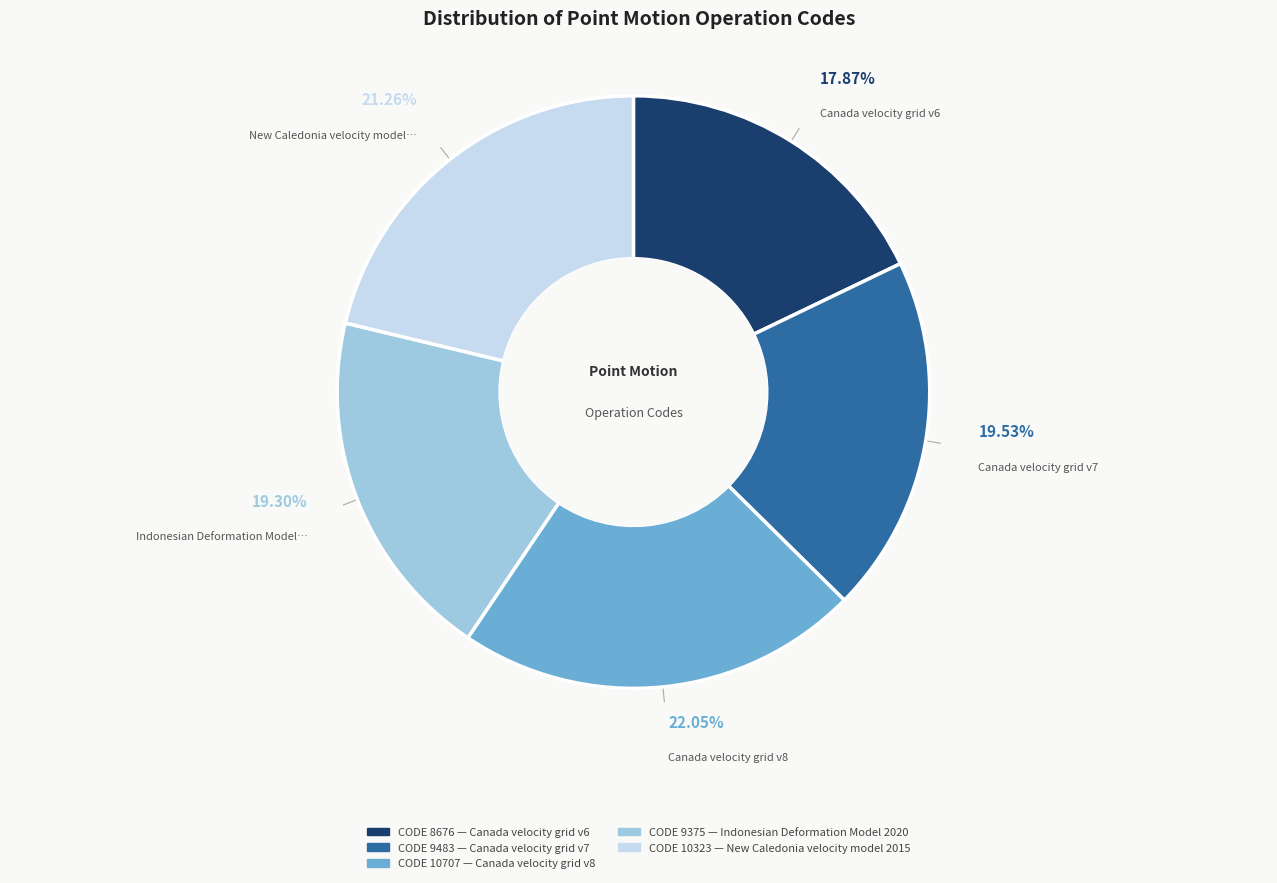

Is there any slice that represents more than half of the pie?

No